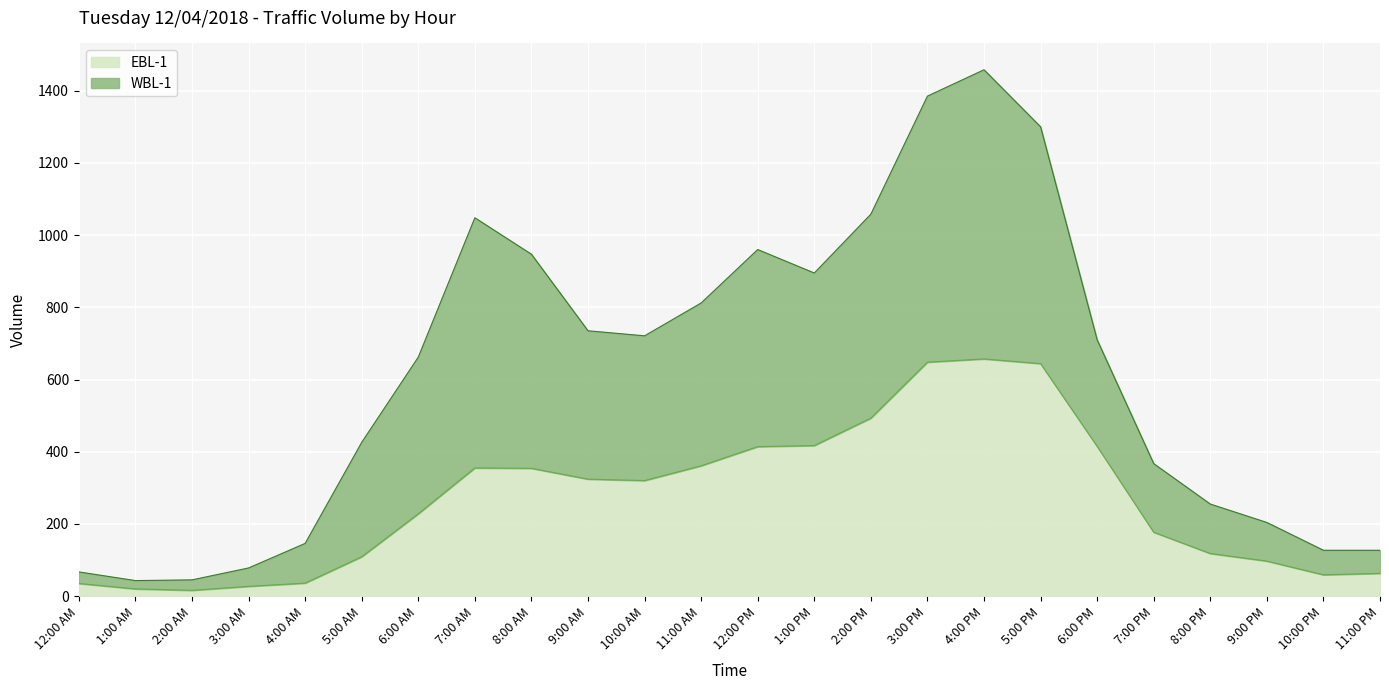

Rank the series by their maximum value, from lowest to highest.

EBL-1, WBL-1